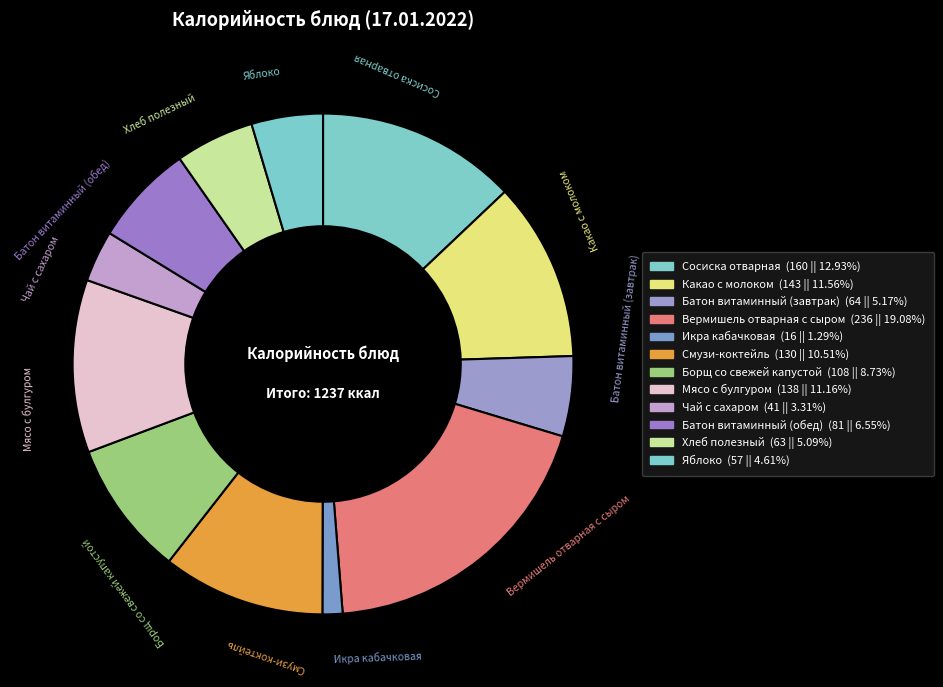

Combined, do Яблоко and Смузи-коктейль account for over 50%?

No